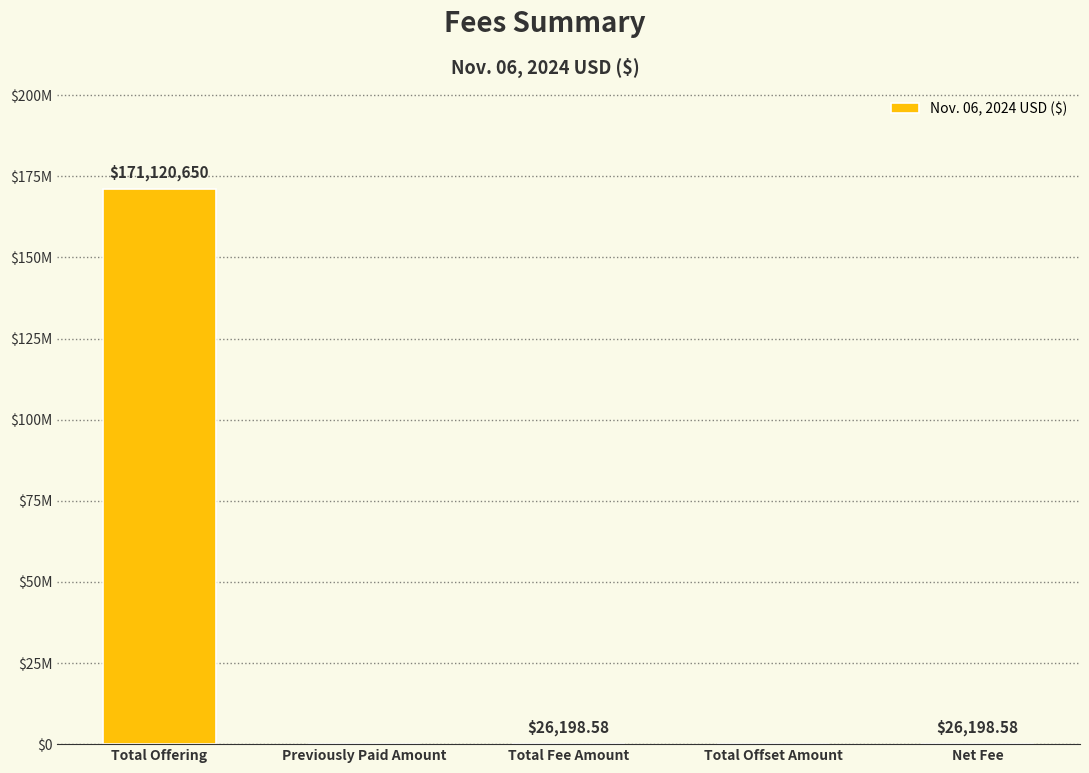

List the labels in order of value, smallest first.

Previously Paid Amount, Total Offset Amount, Total Fee Amount, Net Fee, Total Offering